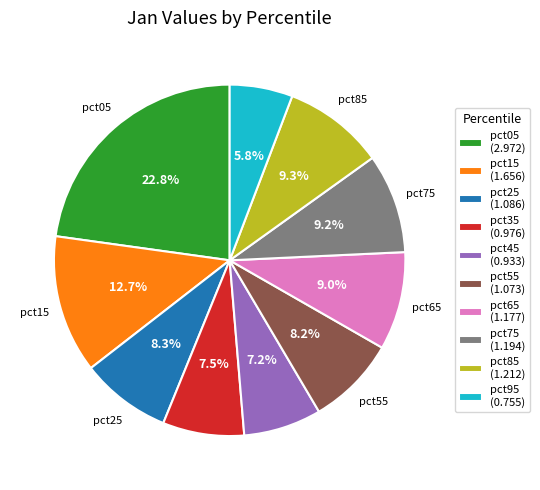

How many slices are in this pie chart?

10